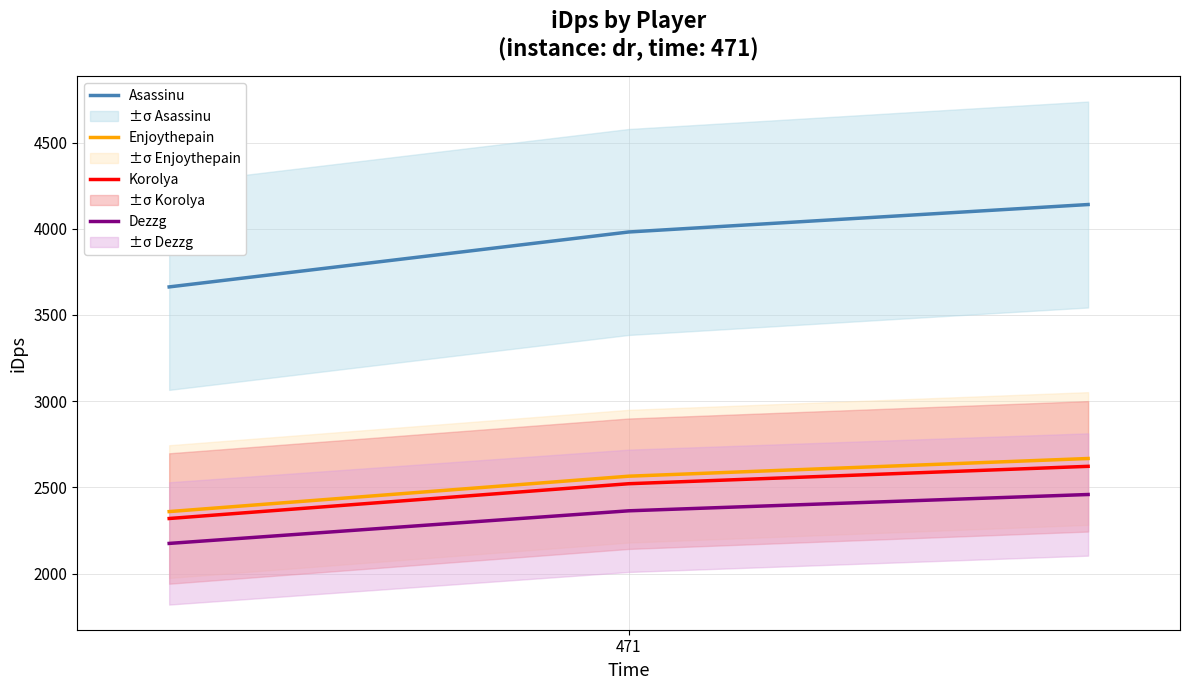

What is the difference between the maximum and minimum values in the Asassinu series?

477.7